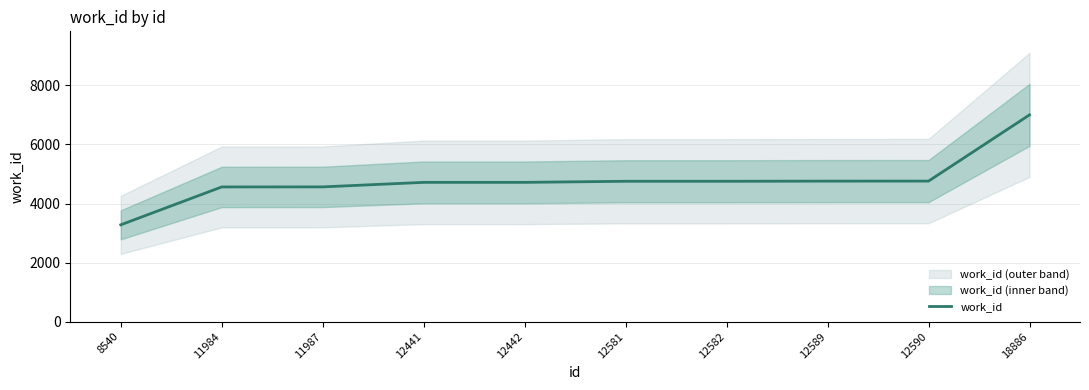

What is the value of the 2nd point from the left?

4562